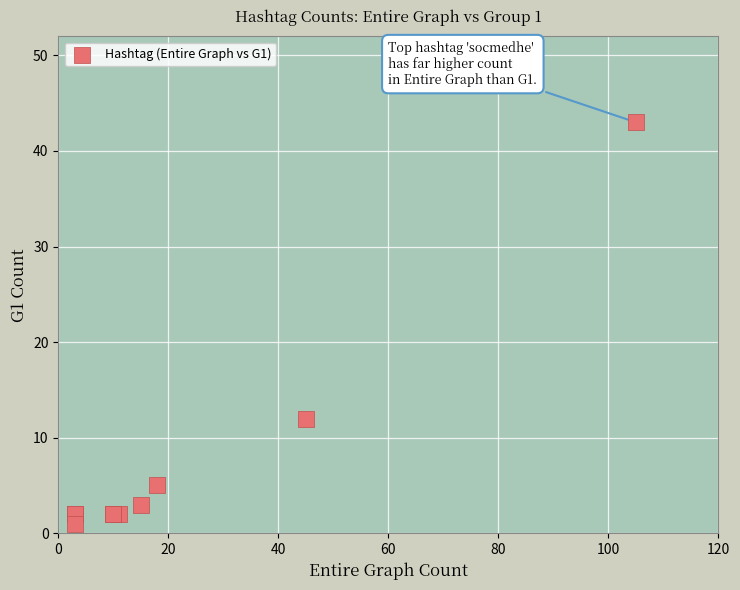

What Y value in the scatter plot is closest to 22?

12